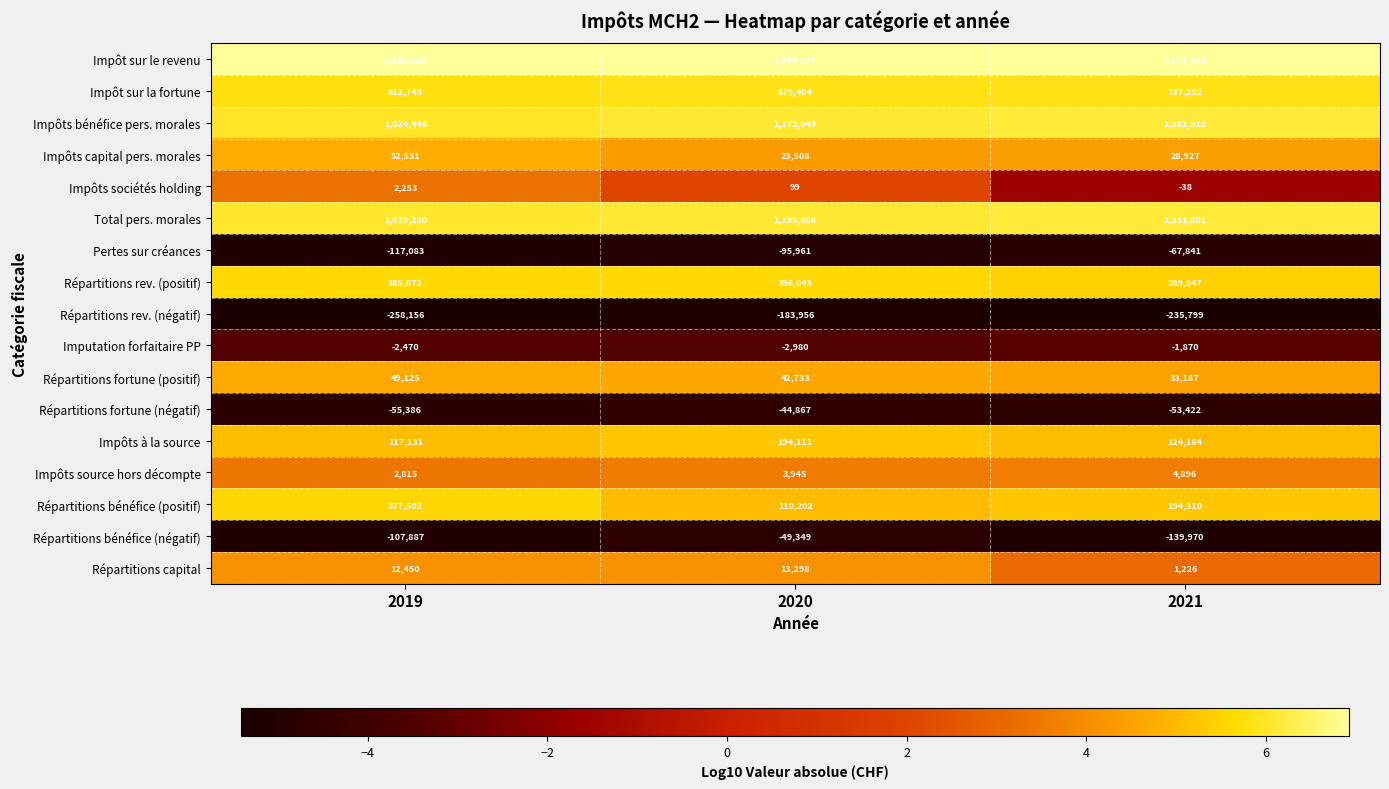

What is the smallest value displayed?

-258156